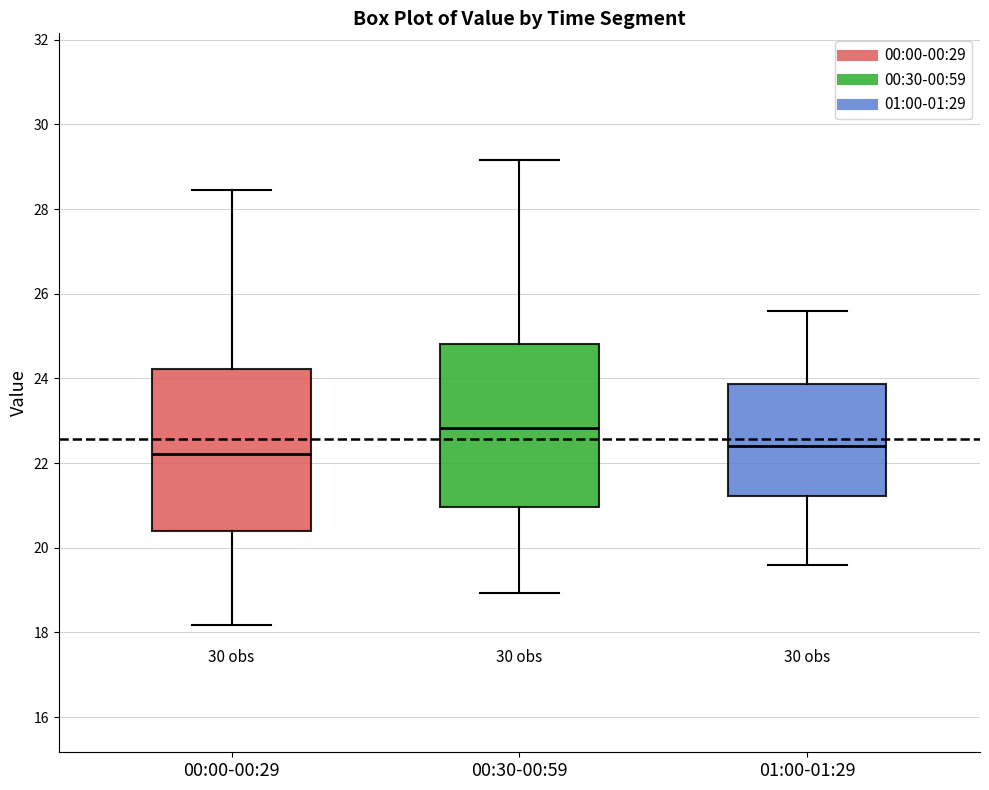

Reading left to right, transcribe this box plot: for each box, give where its median line is, the range the box spans, and where its two whiskers end, as read against the y-axis. The values are not printed on the chart, so give them approximately, as read against the axis.

00:00-00:29: median 22.2, box 20.4 to 24.2, whiskers 18.2 to 28.4
00:30-00:59: median 22.8, box 21.0 to 24.8, whiskers 19.0 to 29.2
01:00-01:29: median 22.4, box 21.2 to 23.8, whiskers 19.6 to 25.6